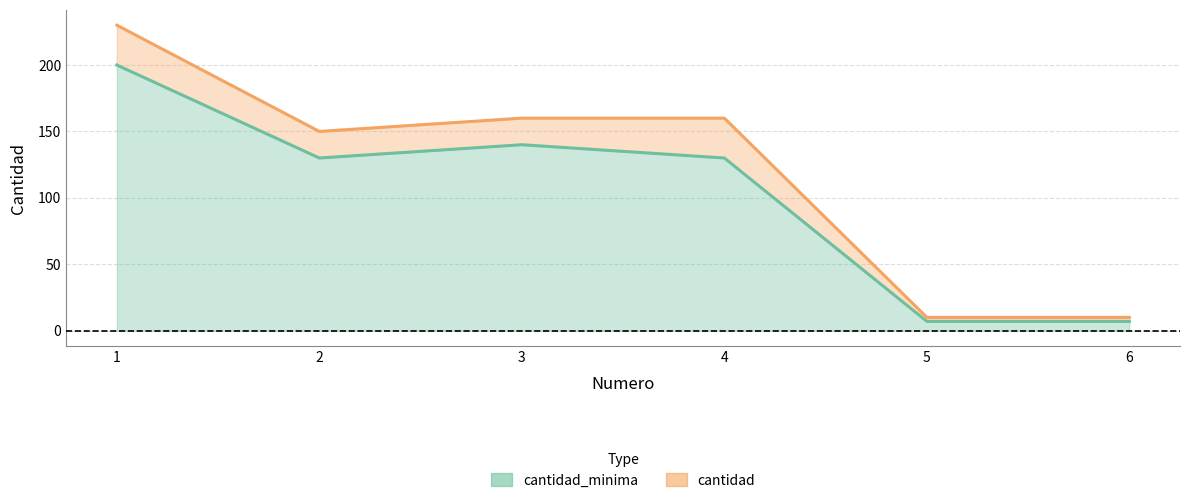

What is the greatest value displayed?

230